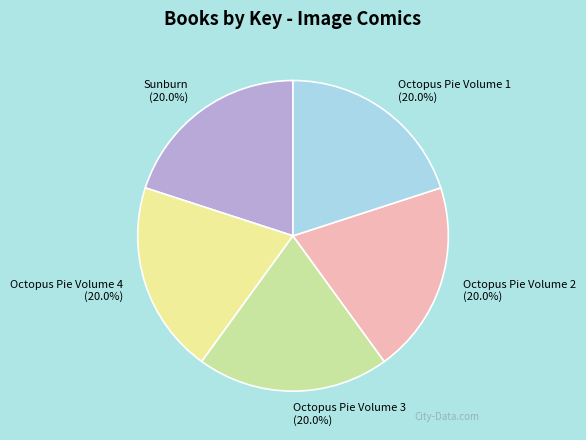

What portion of the pie excludes Octopus Pie Volume 4?

80.0%